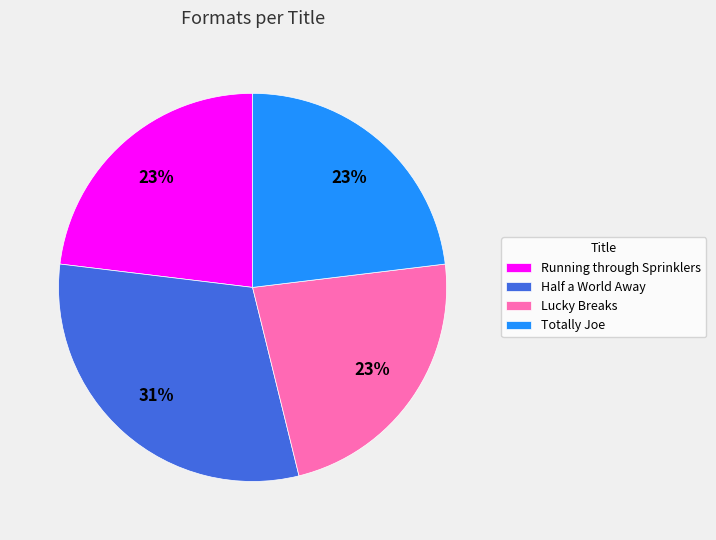

To the nearest percent, what is the combined percentage of Running through Sprinklers and Half a World Away?

54%